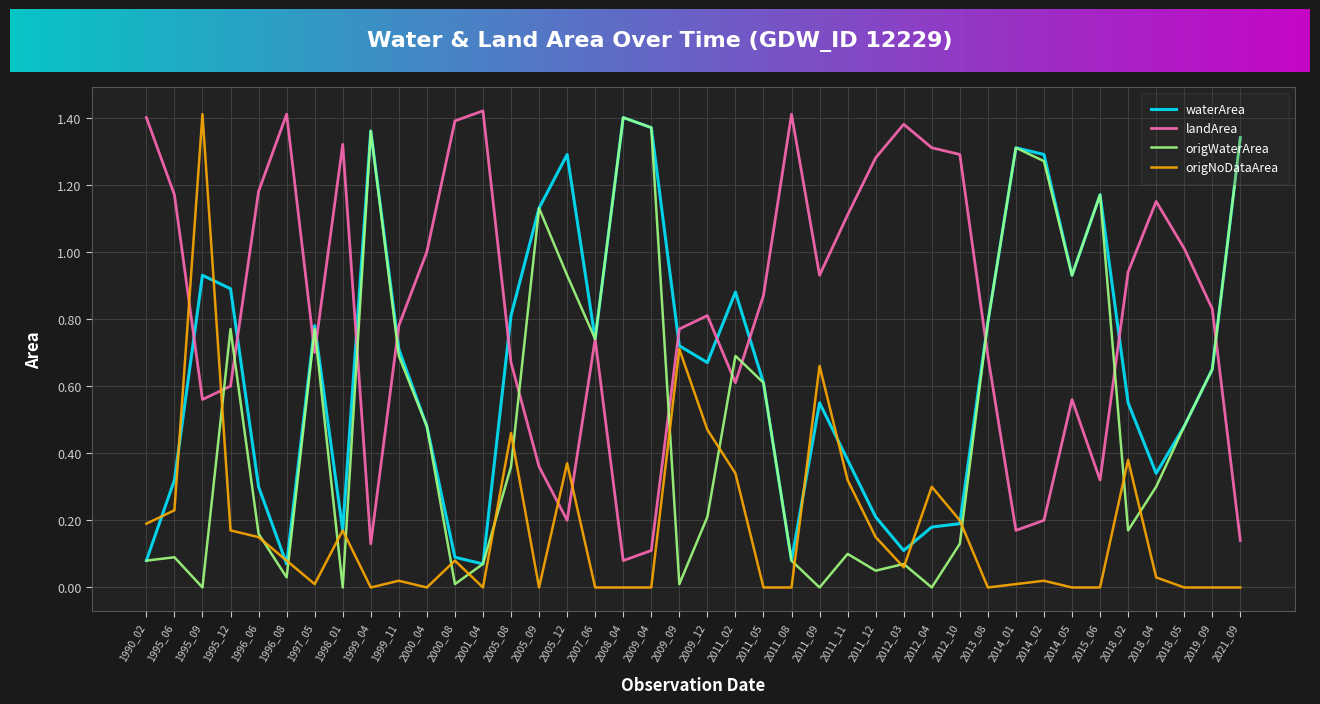

Is the value of landArea at 2009_09 greater than the value of origNoDataArea at 2007_06?

Yes